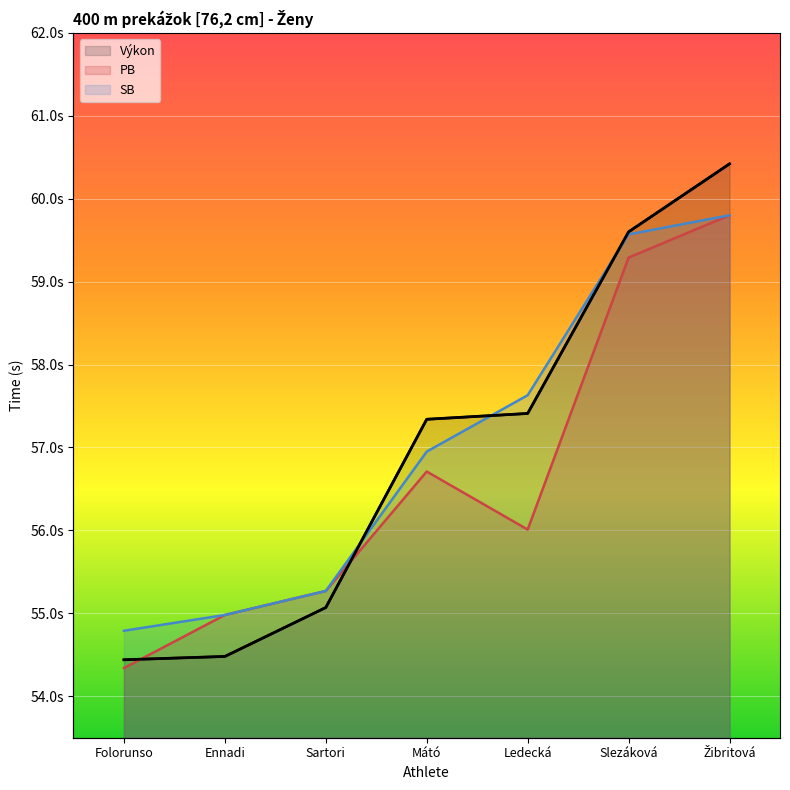

What position from the left is Ennadi?

2